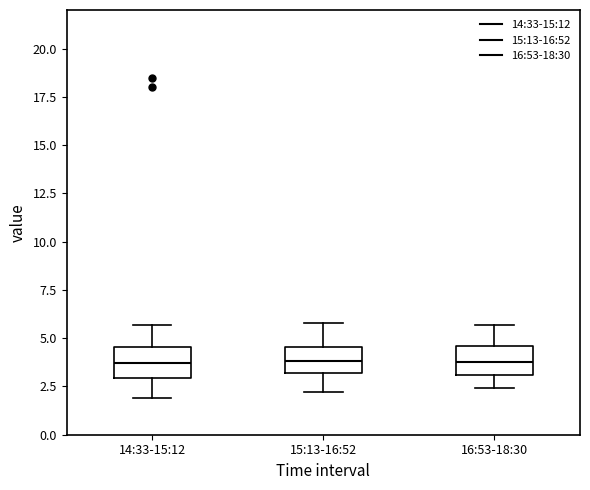

Reading left to right, transcribe this box plot: for each box, give where its median line is, the range the box spans, and where its two whiskers end, as read against the y-axis. The values are not printed on the chart, so give them approximately, as read against the axis.

14:33-15:12: median 3.5, box 3.0 to 4.5, whiskers 2.0 to 5.5
15:13-16:52: median 4.0, box 3.0 to 4.5, whiskers 2.0 to 6.0
16:53-18:30: median 4.0, box 3.0 to 4.5, whiskers 2.5 to 5.5